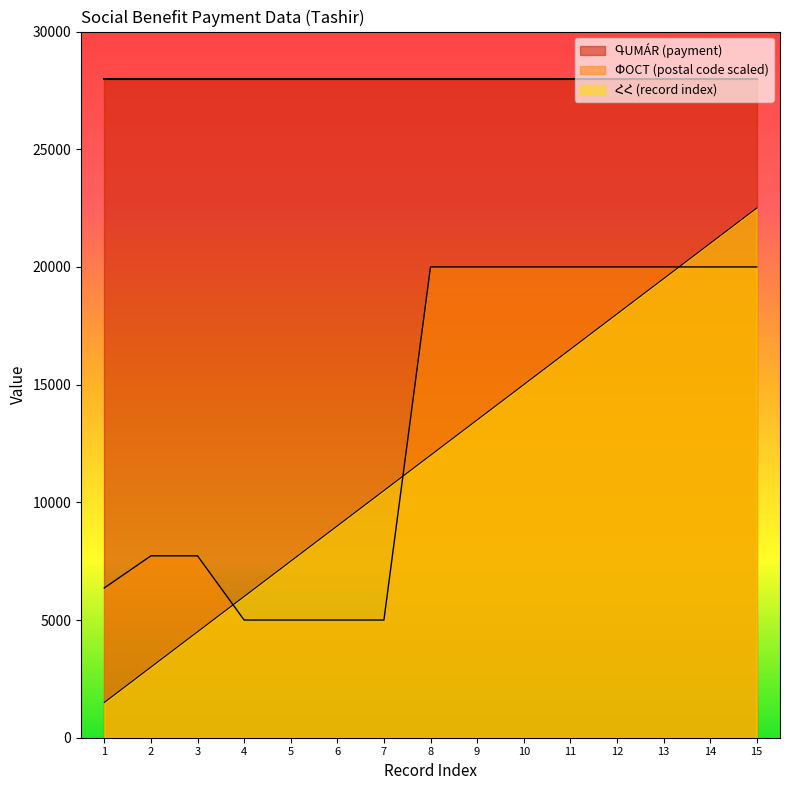

What is the maximum value for ՀՀ?

22500.0